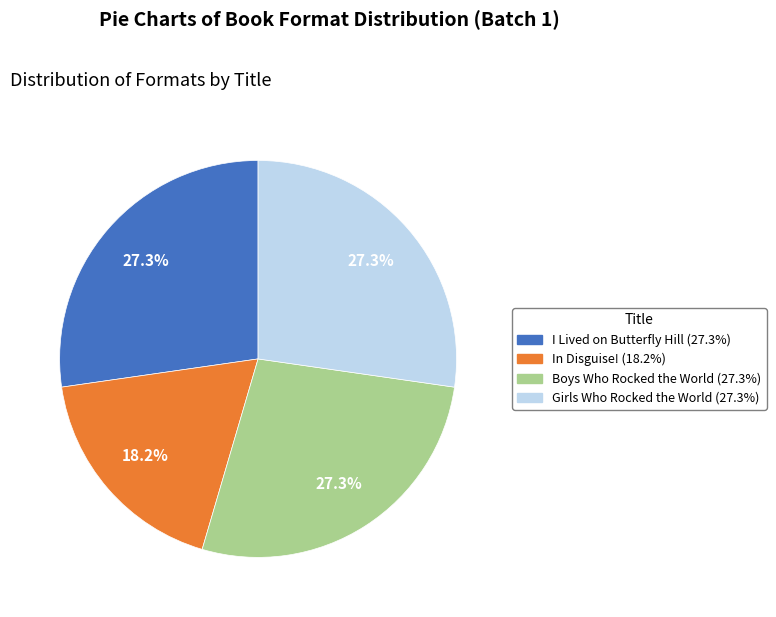

What is the ratio of the value at I Lived on Butterfly Hill to the value at Boys Who Rocked the World?

1.0